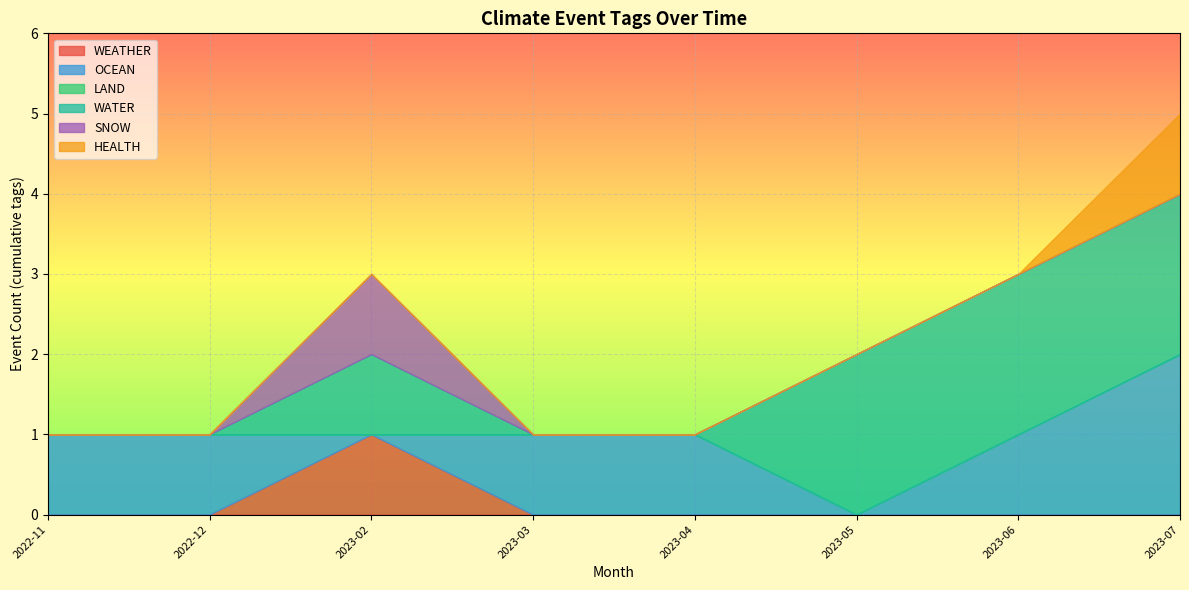

At which category does SNOW reach its first local peak?

2023-02